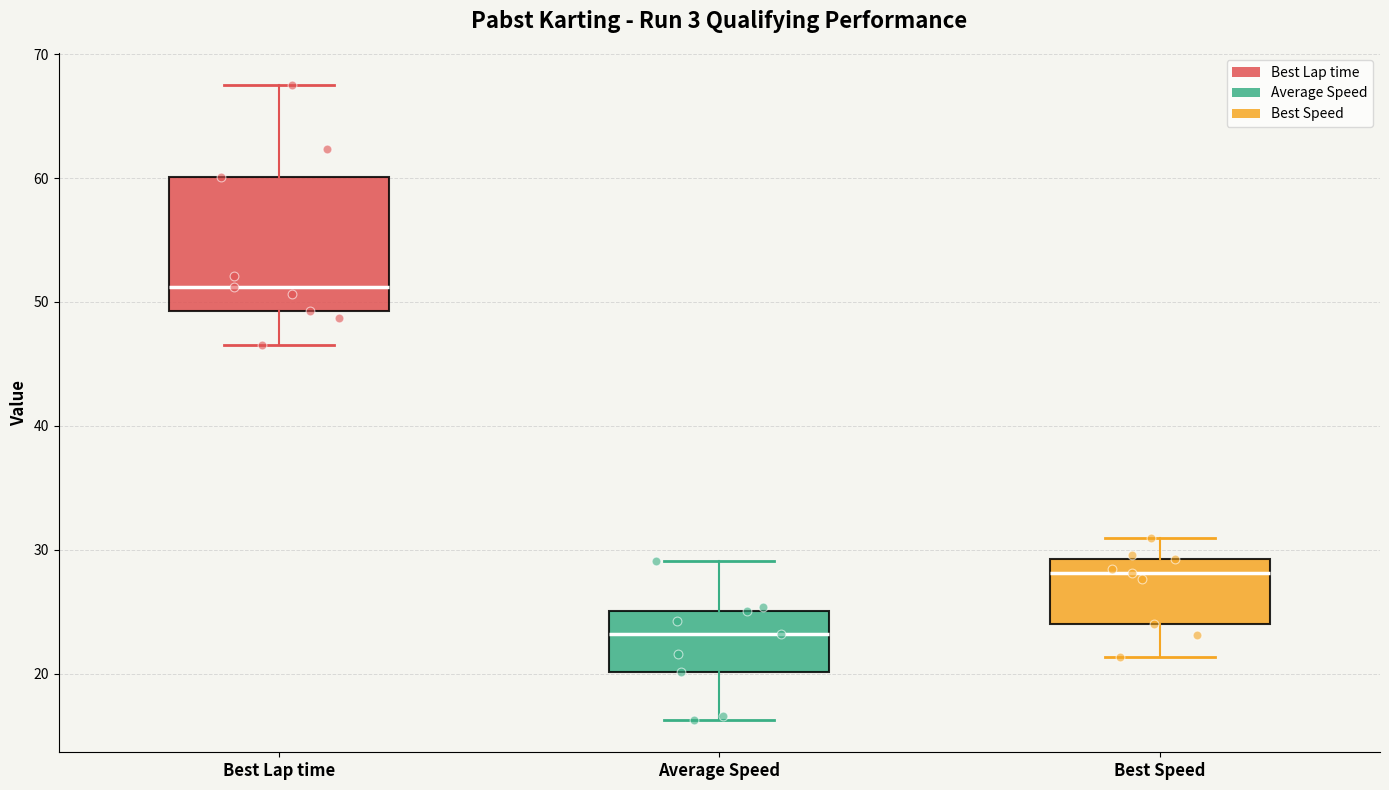

Reading left to right, transcribe this box plot: for each box, give where its median line is, the range the box spans, and where its two whiskers end, as read against the y-axis. The values are not printed on the chart, so give them approximately, as read against the axis.

Best Lap time: median 51, box 49 to 60, whiskers 47 to 68
Average Speed: median 23, box 20 to 25, whiskers 16 to 29
Best Speed: median 28, box 24 to 29, whiskers 21 to 31